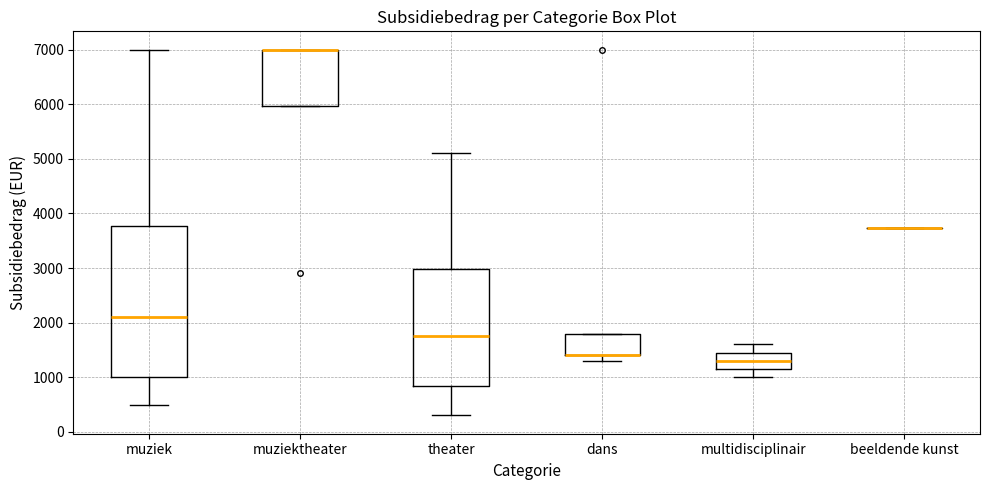

Reading left to right, read every box against the y-axis: the position of its median line, the range the box covers, and the ends of its whiskers. The values are not printed on the chart, so give them approximately, as read against the axis.

muziek: median 2100, box 1000 to 3800, whiskers 500 to 7000
muziektheater: median 7000 (drawn on the box's upper edge), box 6000 to 7000, whiskers 6000 to 7000
theater: median 1800, box 800 to 3000, whiskers 300 to 5100
dans: median 1400 (drawn on the box's lower edge), box 1400 to 1800, whiskers 1300 to 1800
multidisciplinair: median 1300, box 1200 to 1500, whiskers 1000 to 1600
beeldende kunst: box collapsed to a line at 3700, whiskers 3700 to 3700